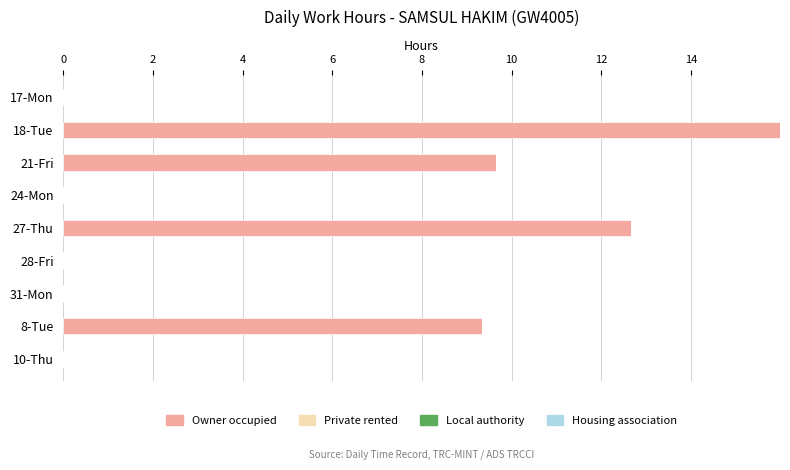

Between 17-Mon and 27-Thu, which is larger?

27-Thu